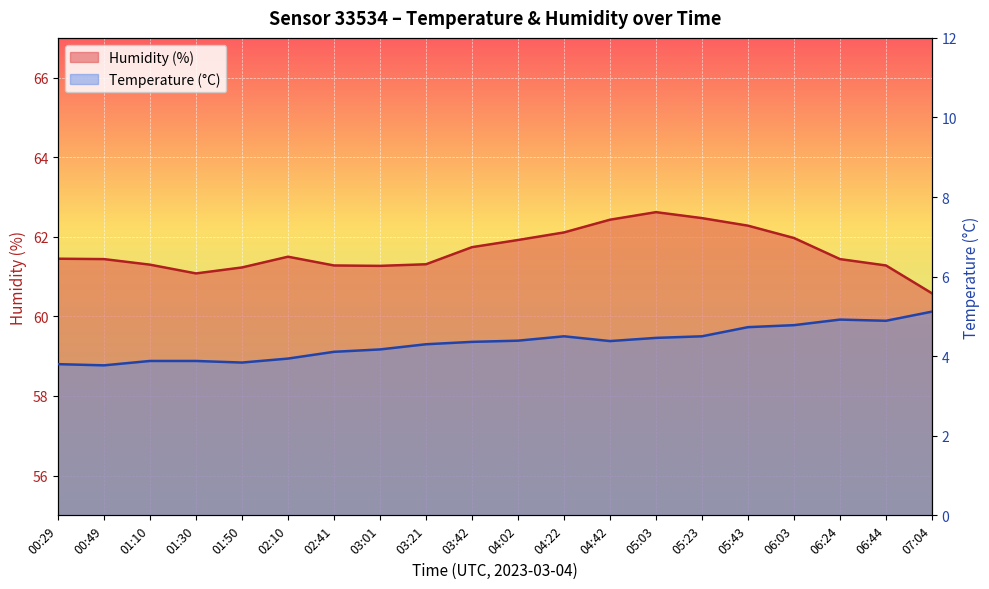

At which label is Temperature (°C) closest to 4?

02:10